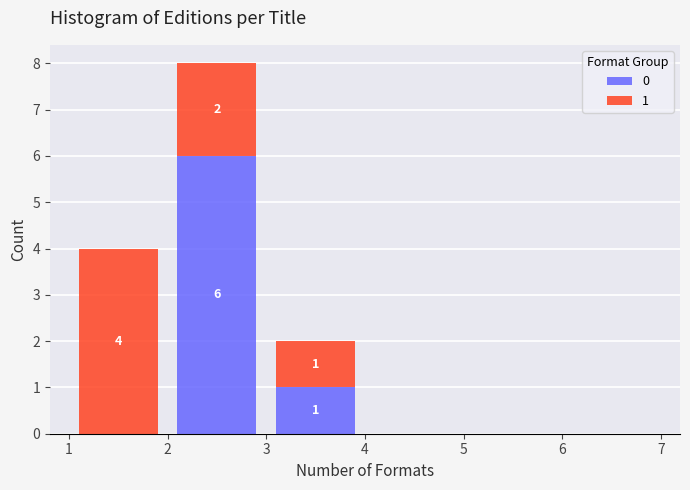

Which range on the x-axis has the tallest stacked bar (by total height)?

2 to 3